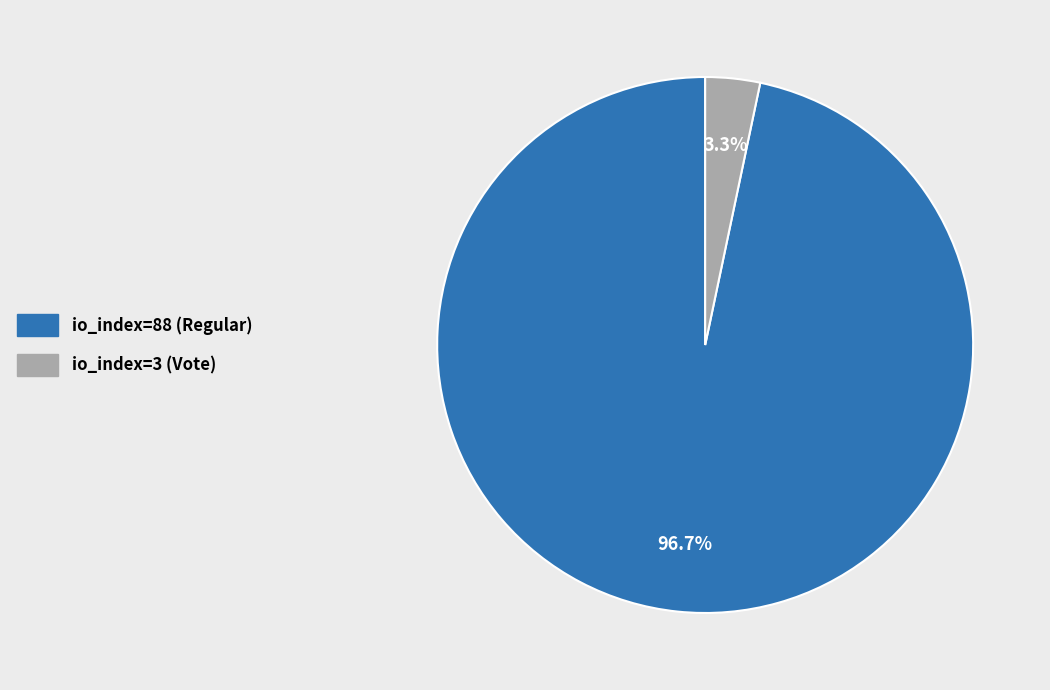

Rank the categories by value from lowest to highest.

io_index=3 (Vote), io_index=88 (Regular)